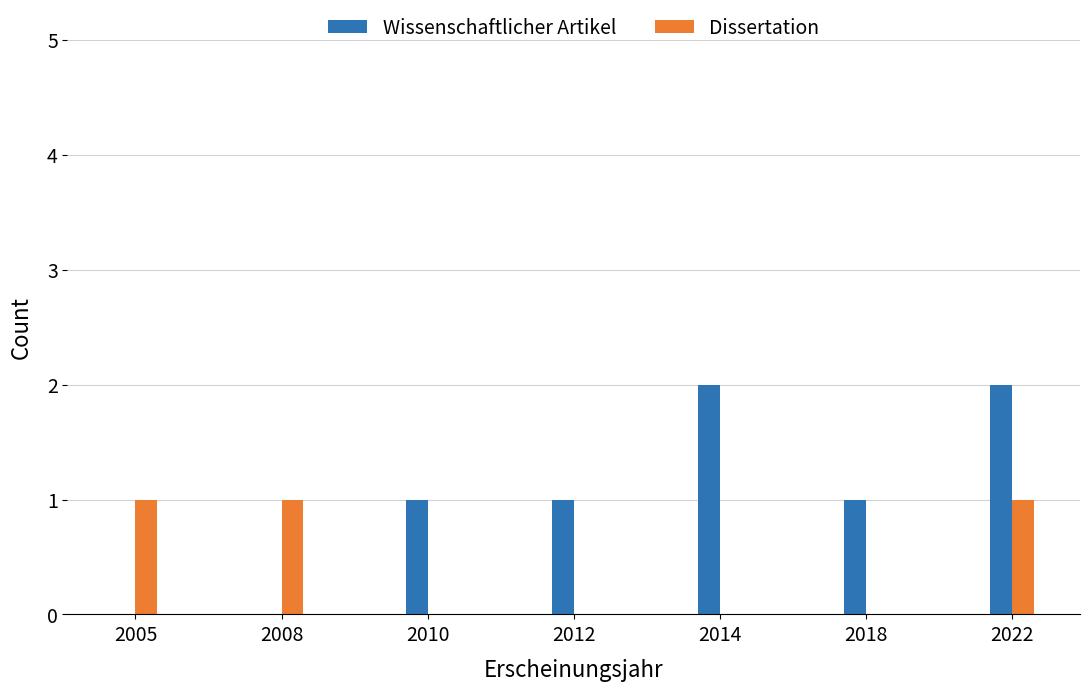

Which series has the largest total across all categories?

Wissenschaftlicher Artikel